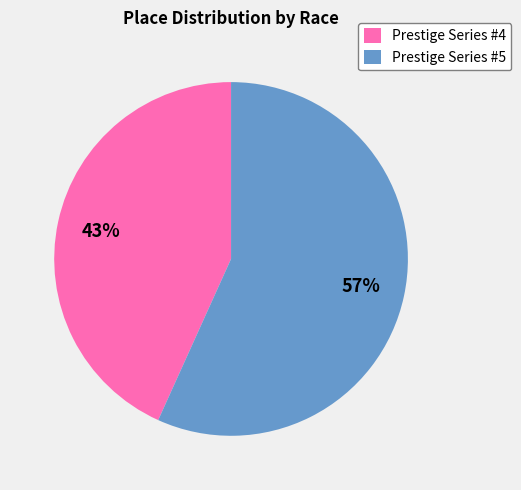

To the nearest percent, what is the combined percentage of Prestige Series #4 and Prestige Series #5?

100%